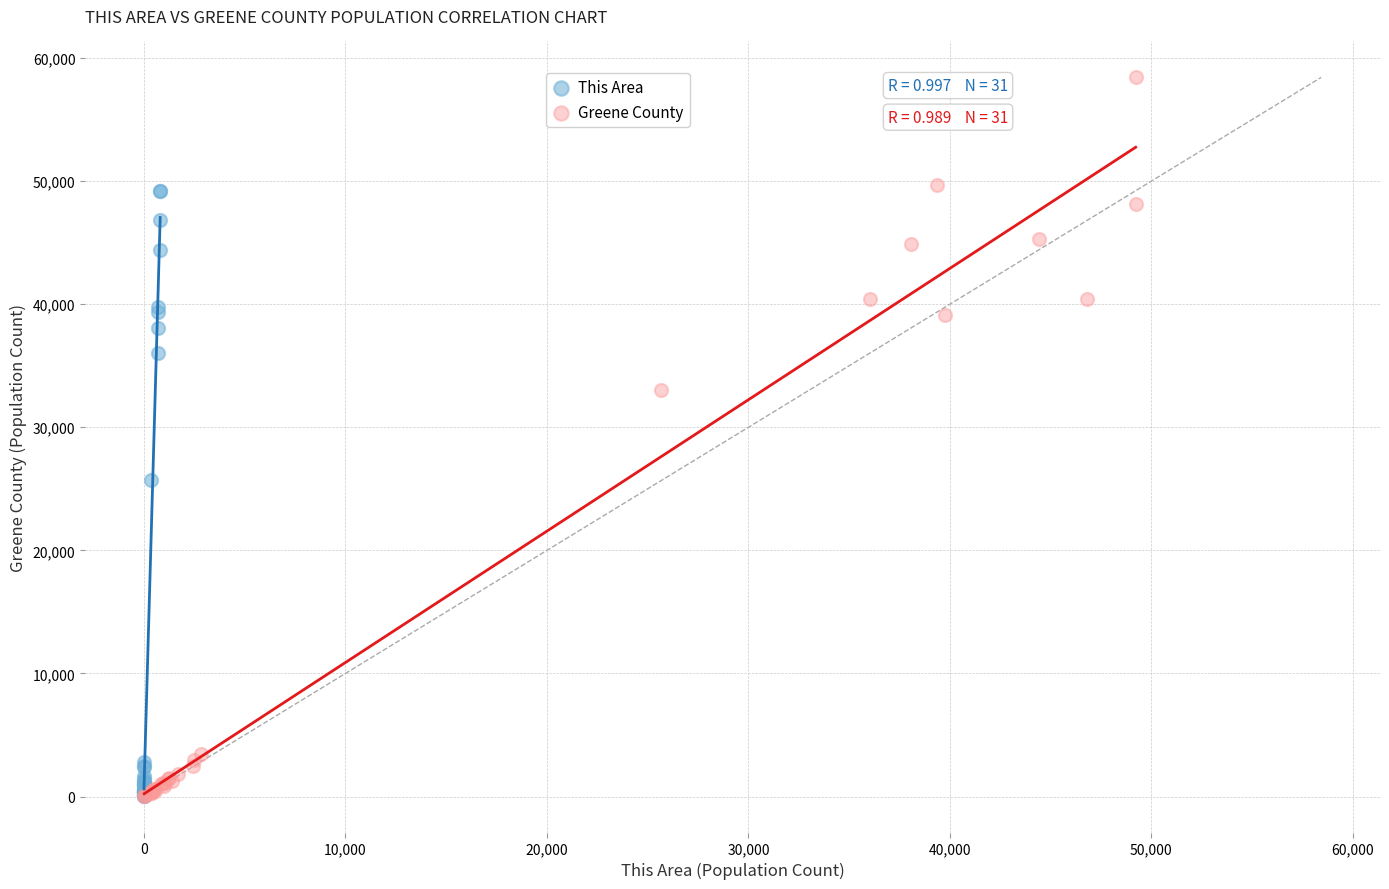

Which series contains the highest Y value?

Greene County